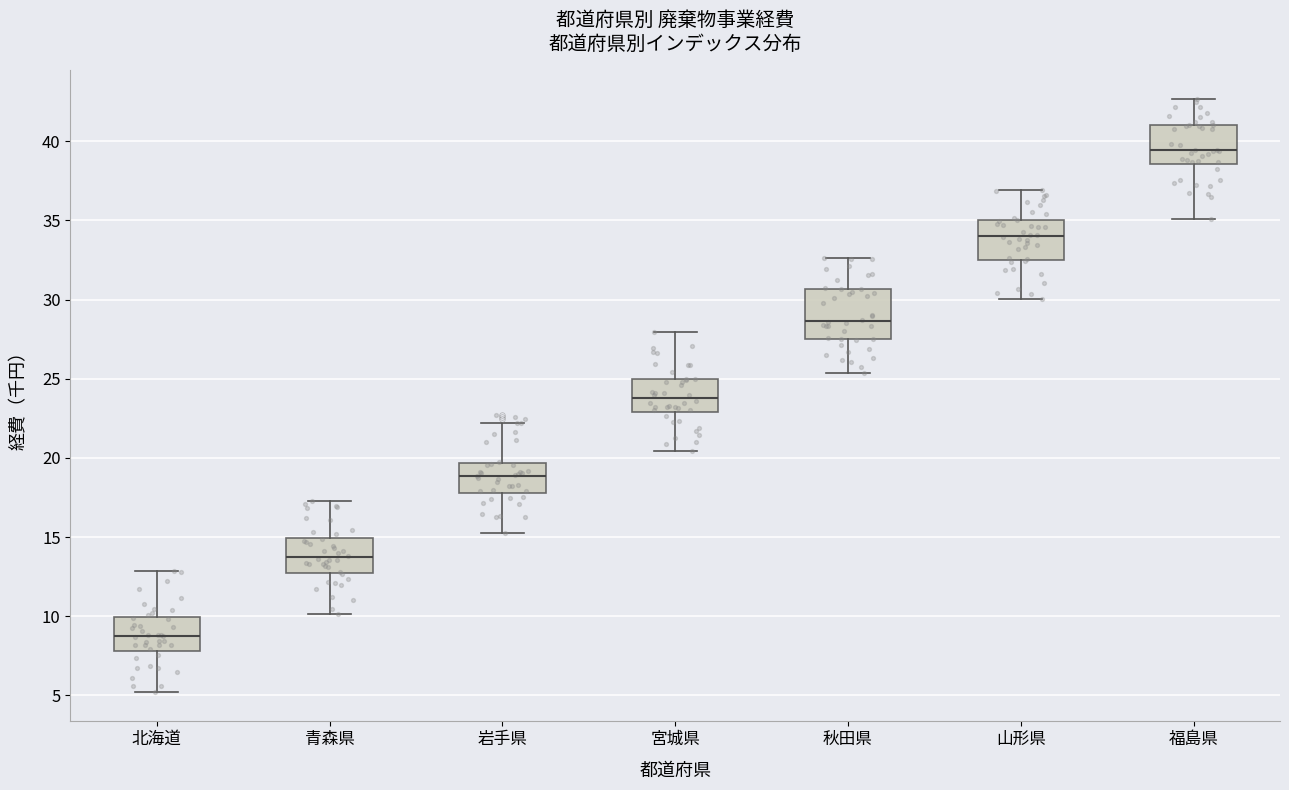

Which box is the tallest, from its lower edge to its upper edge?

秋田県